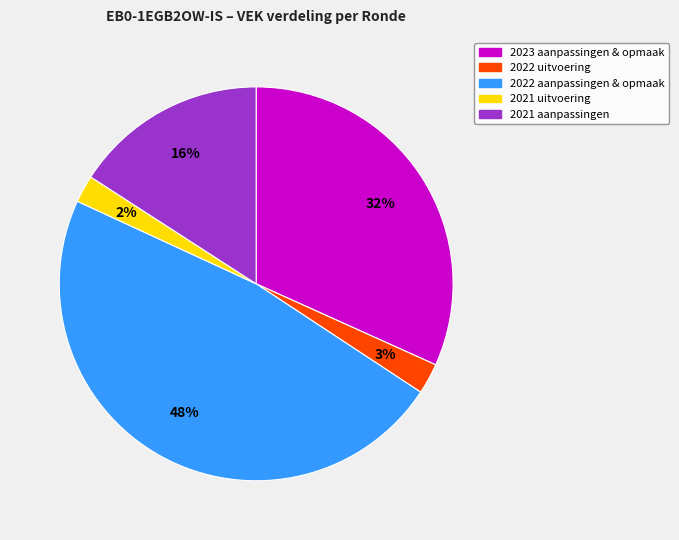

To the nearest percent, what is the combined percentage of 2021 uitvoering and 2023 aanpassingen & opmaak?

34%